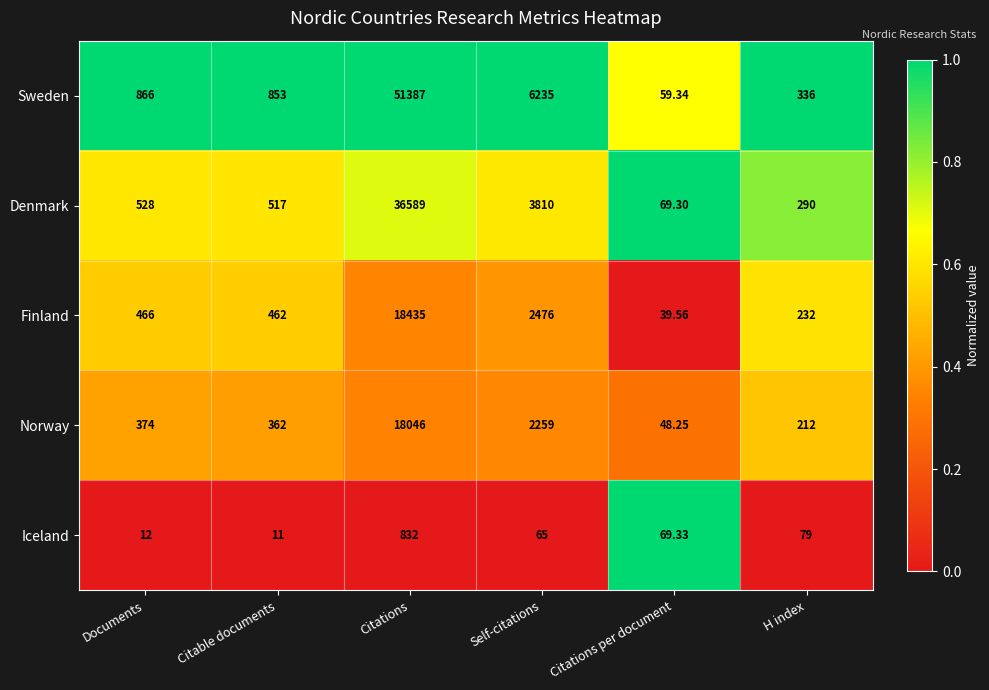

Which series changed the most between Citations per document and H index?

Sweden